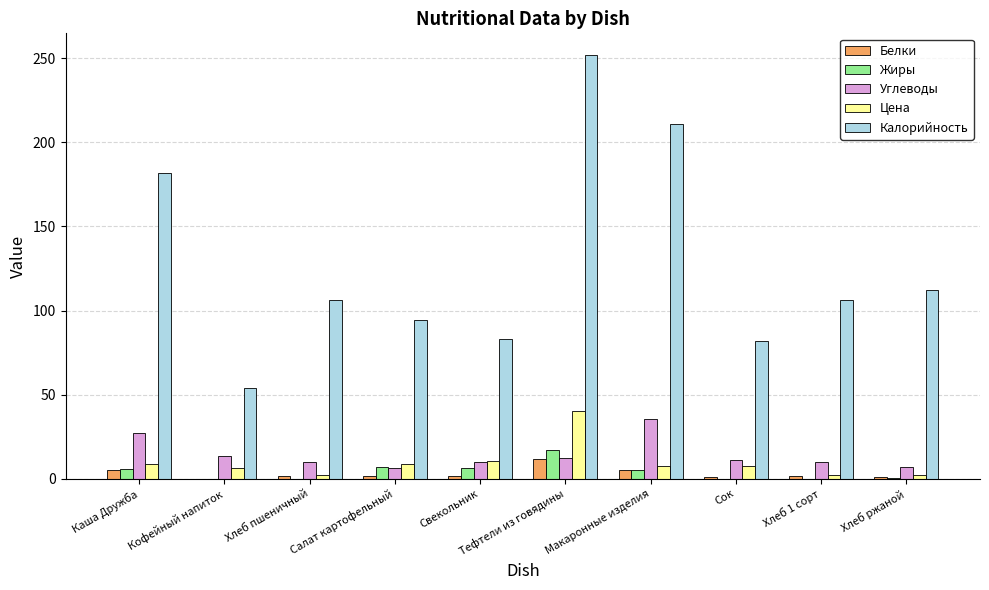

How many groups of bars are there?

10